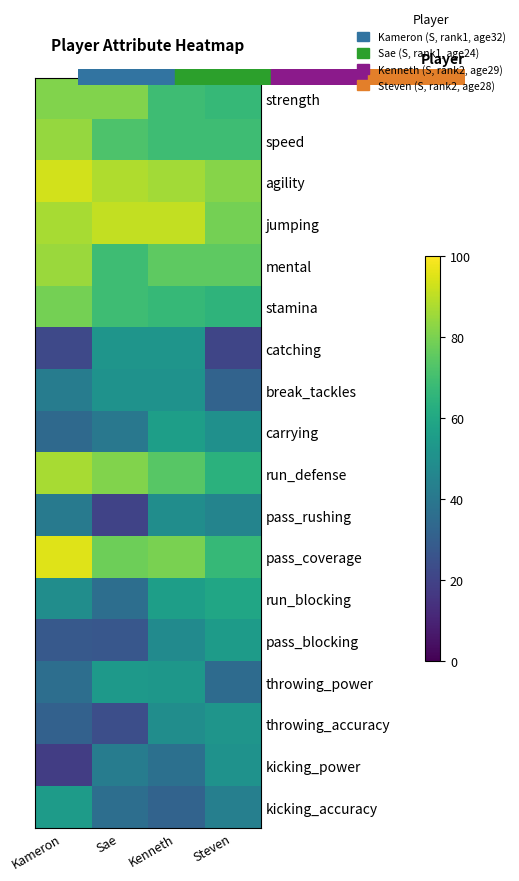

Count the number of data series in this chart.

18